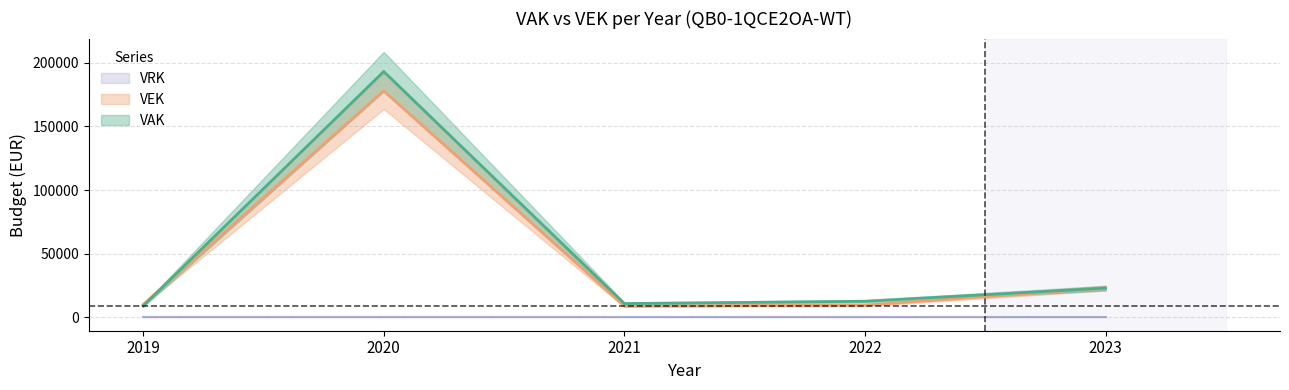

Where is the first local maximum for VEK?

2020